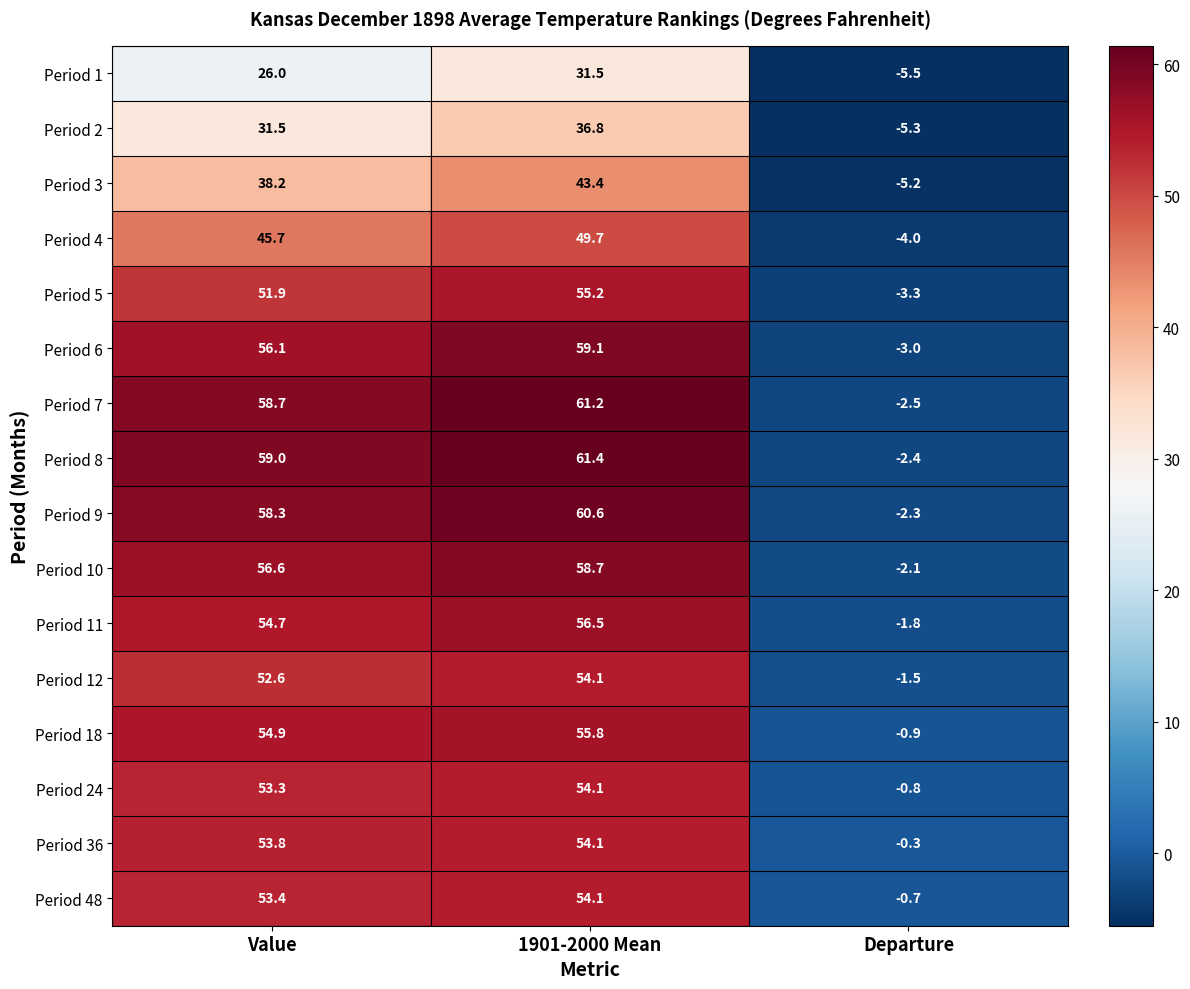

How many distinct data groups are displayed?

16